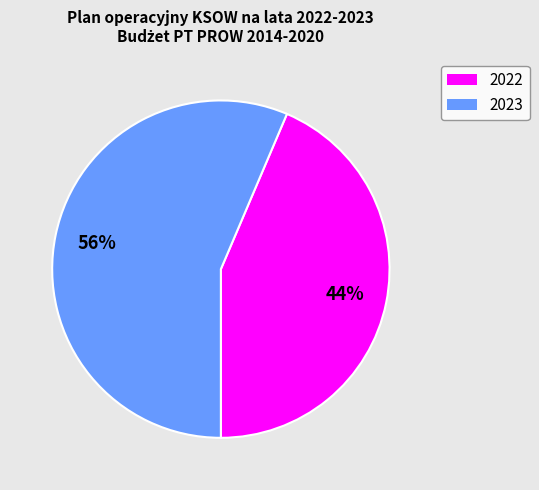

Which has a higher value, 2022 or 2023?

2023